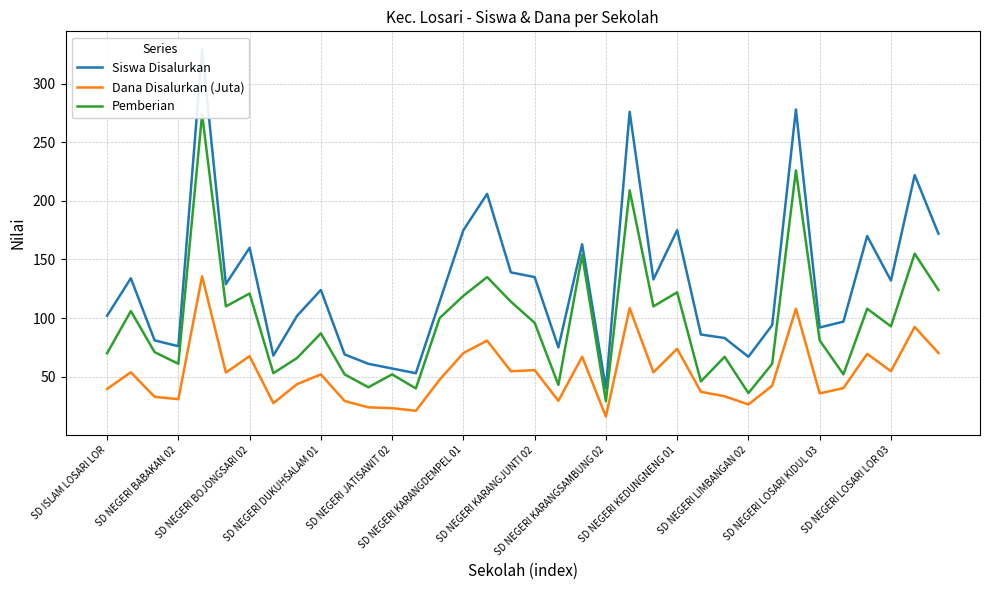

The Siswa Disalurkan series shows 206.0 at 16. True or false?

True